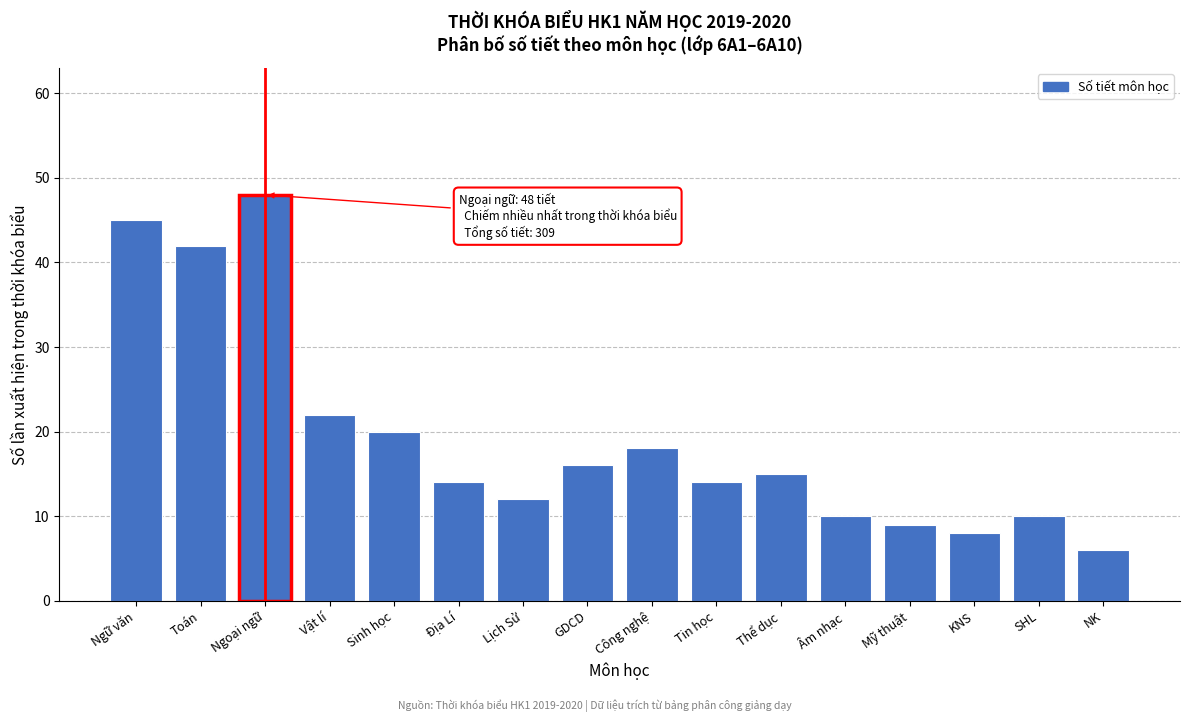

Reading left to right, list all the values displayed in this chart.

Ngữ văn=45	Toán=42	Ngoại ngữ=48	Vật lí=22	Sinh học=20	Địa Lí=14	Lịch Sử=12	GDCD=16	Công nghệ=18	Tin học=14	Thể dục=15	Âm nhạc=10	Mỹ thuật=9	KNS=8	SHL=10	NK=6